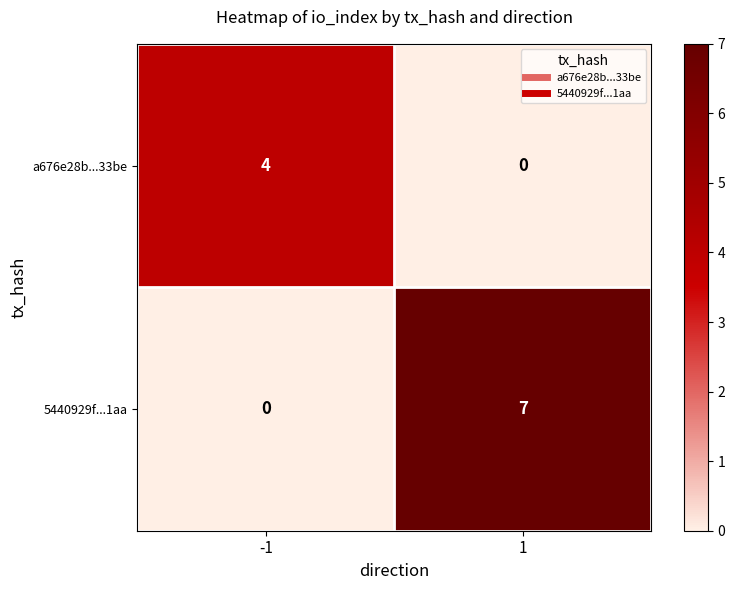

What is the highest value of the 5440929f...1aa series?

7